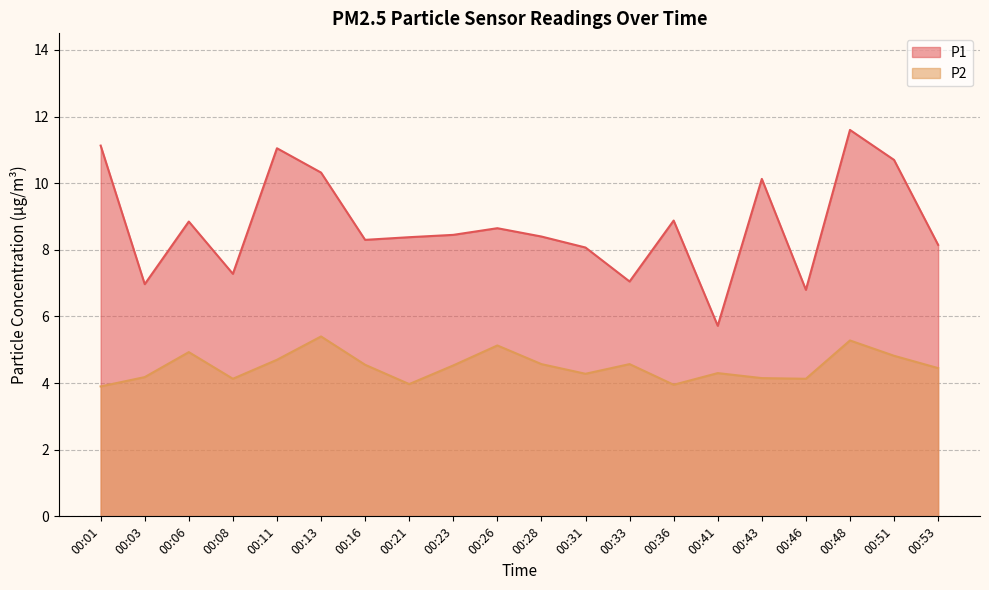

How many lines are shown in the chart?

2